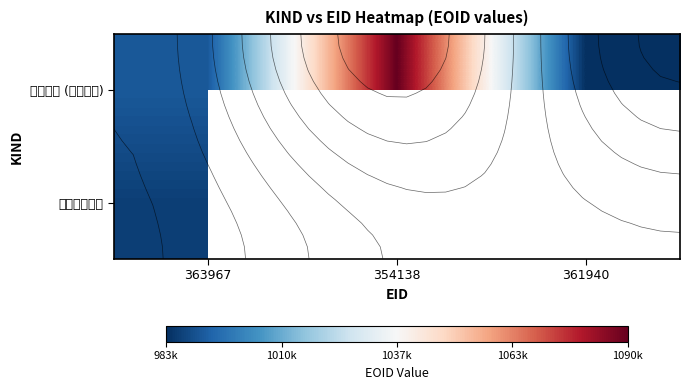

What is the lowest value of the 学術論文 (審査論文) series?

983659.0